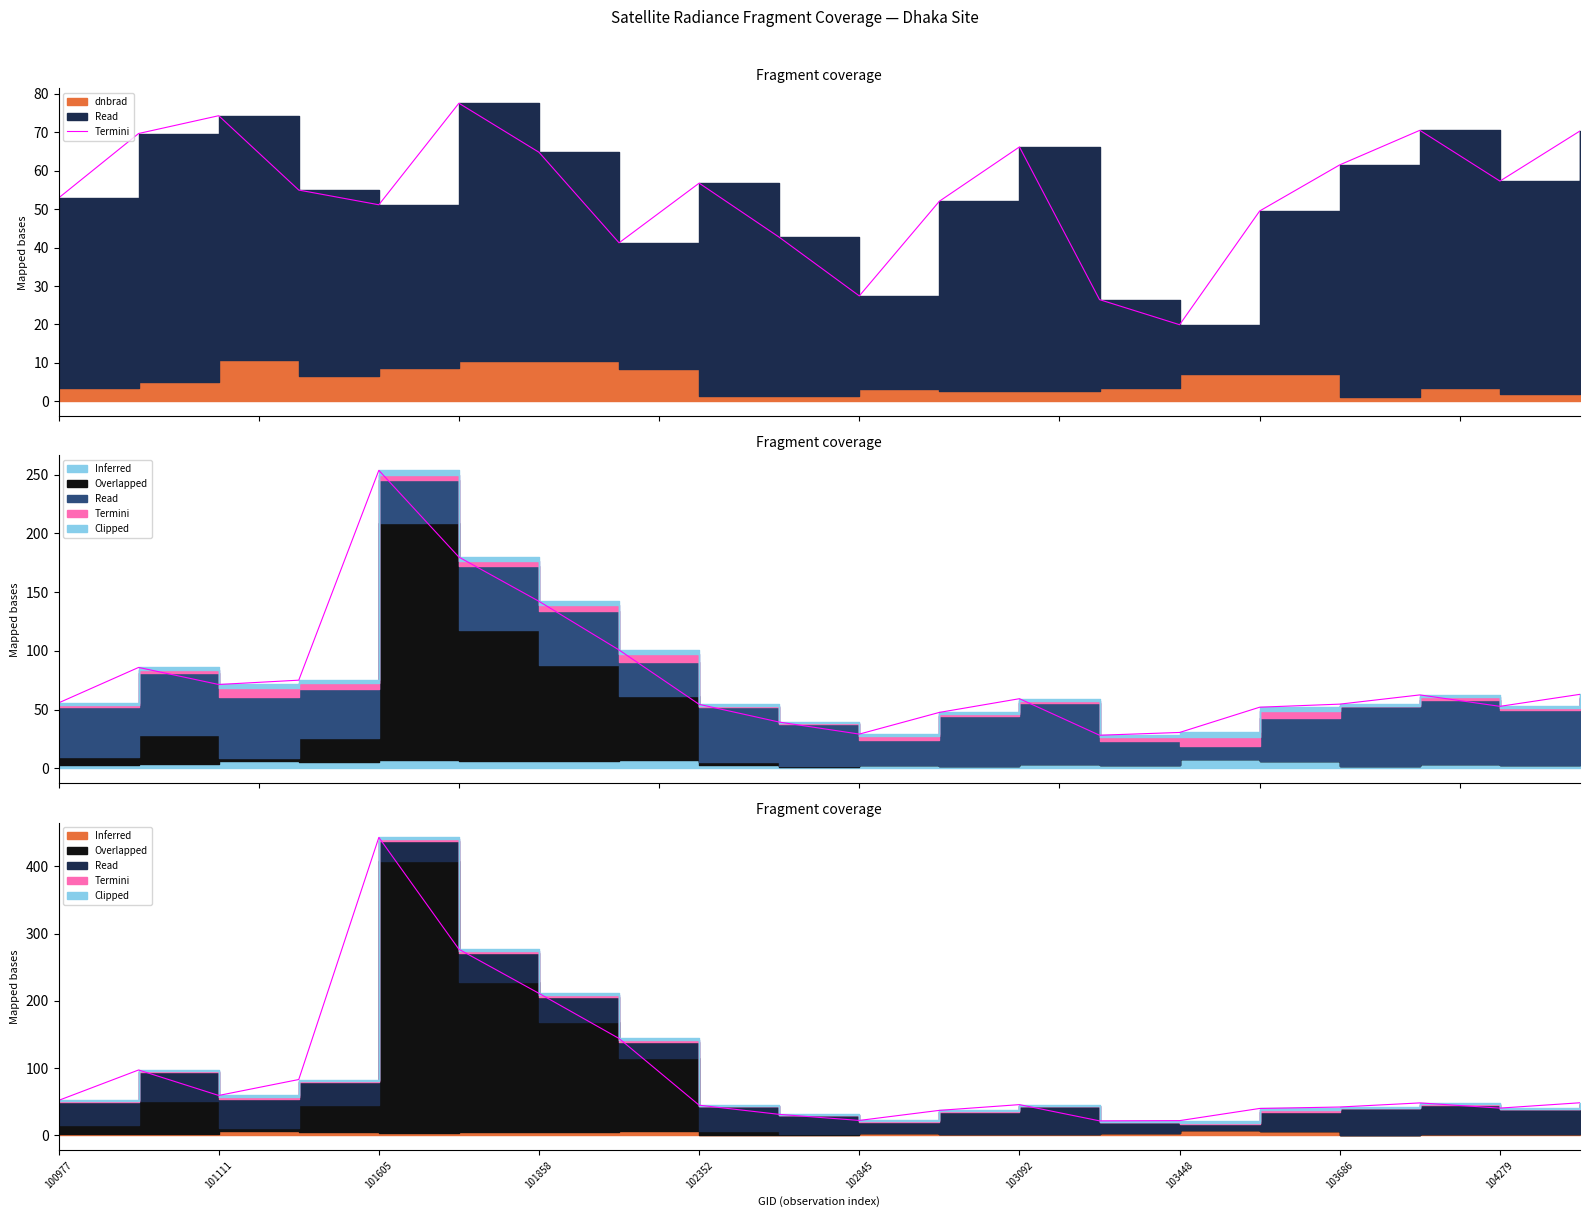

True or false: there are more than 1 points higher than both neighbors.

True